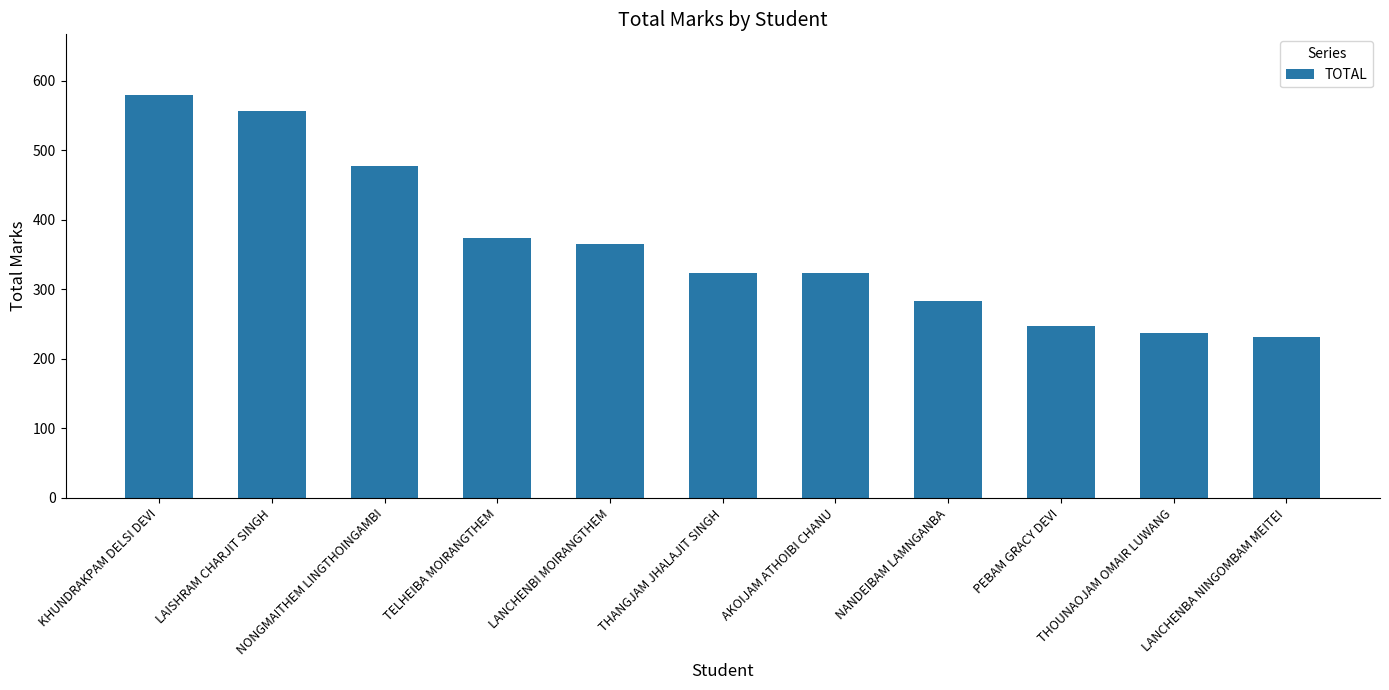

How many distinct data groups are displayed?

1